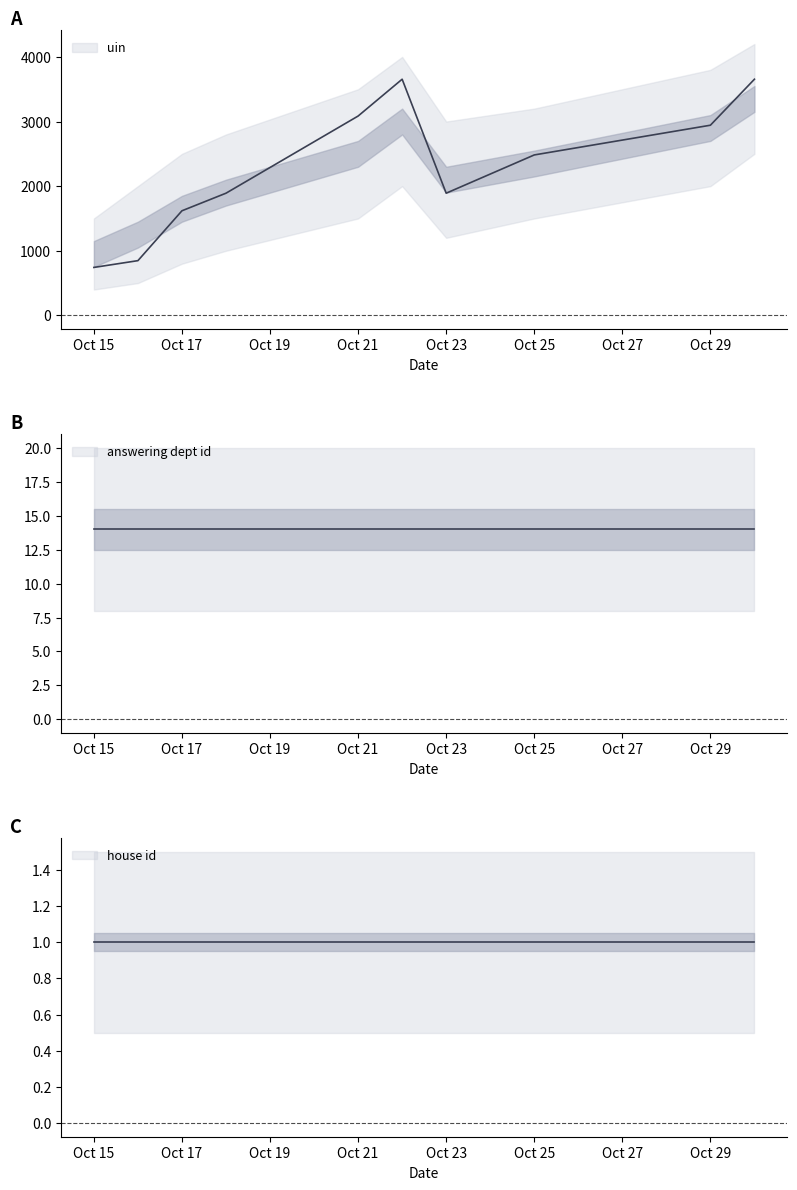

Is this an area chart (filled region under the line)?

No